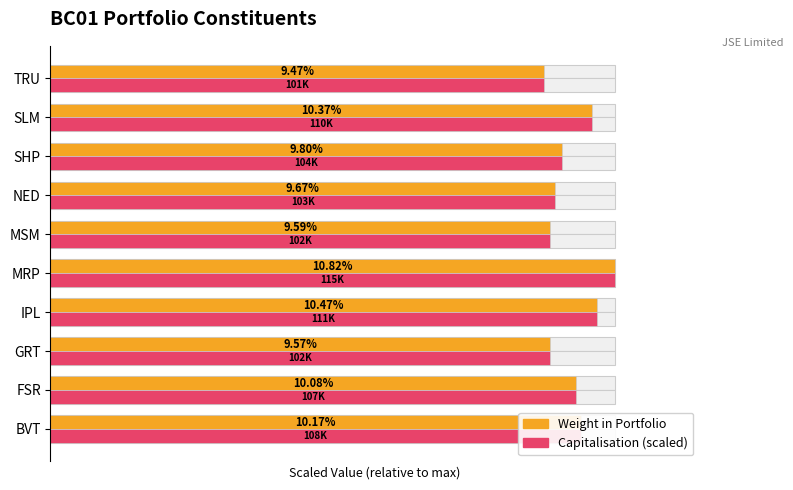

Which series has the largest range (max minus min)?

Weight in Portfolio